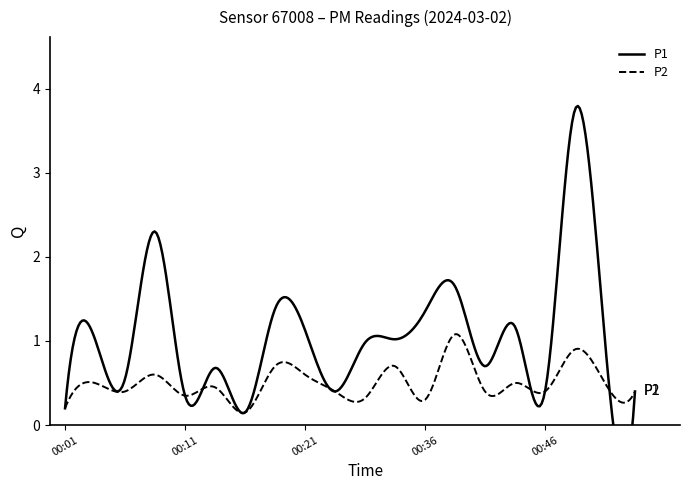

Count the number of data series in this chart.

2